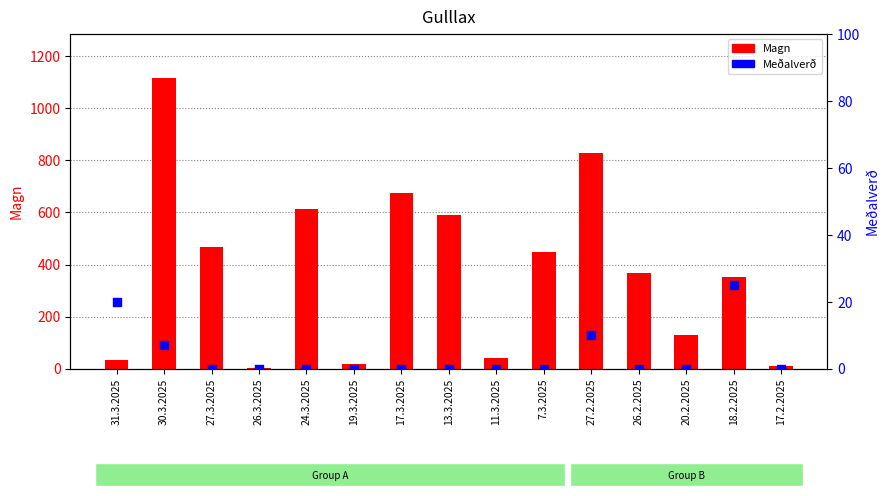

Which series has the largest Y range (max minus min)?

Magn